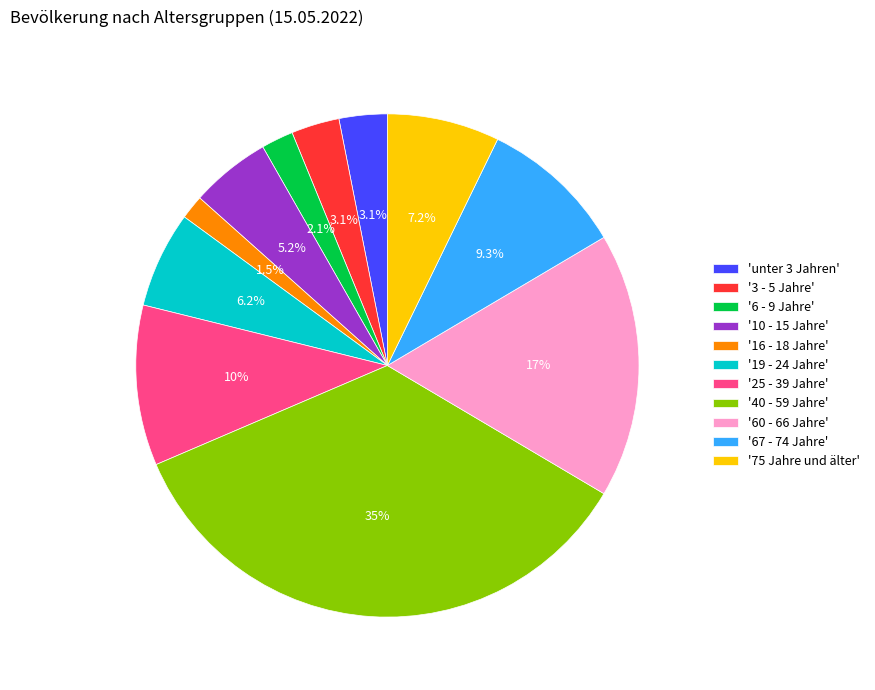

To the nearest percent, what is the average slice percentage?

9%